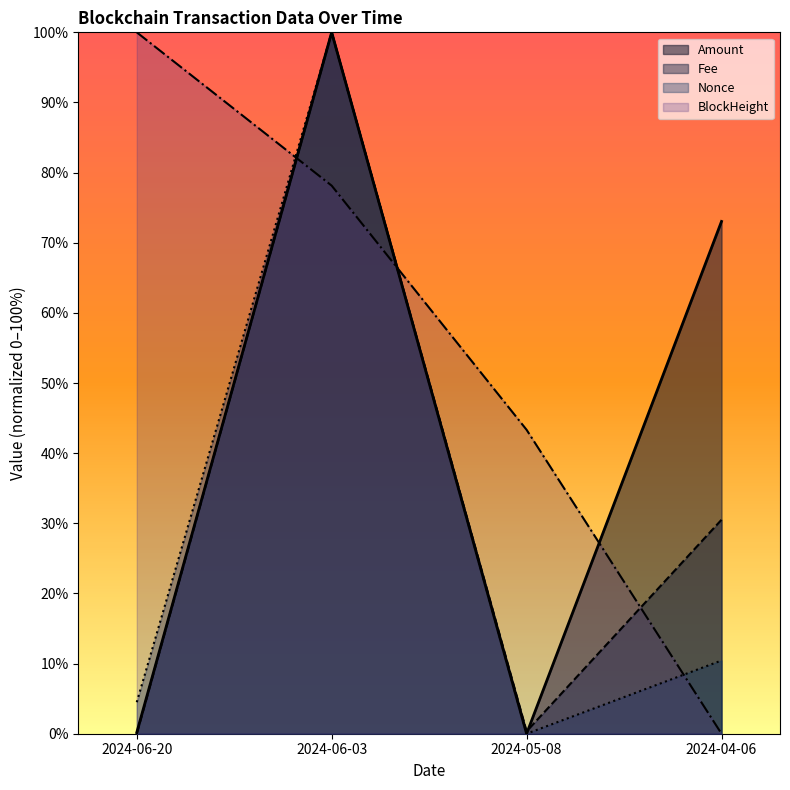

Reading left to right, what are all the values shown in this chart?

Amount: 2024-06-20=0.2	2024-06-03=100.0	2024-05-08=0.0	2024-04-06=73.0
Fee: 2024-06-20=0.0	2024-06-03=100.0	2024-05-08=0.3	2024-04-06=30.5
BlockHeight_norm: 2024-06-20=100.0	2024-06-03=78.1	2024-05-08=43.3	2024-04-06=0.0
Nonce: 2024-06-20=4.5	2024-06-03=100.0	2024-05-08=0.0	2024-04-06=10.4